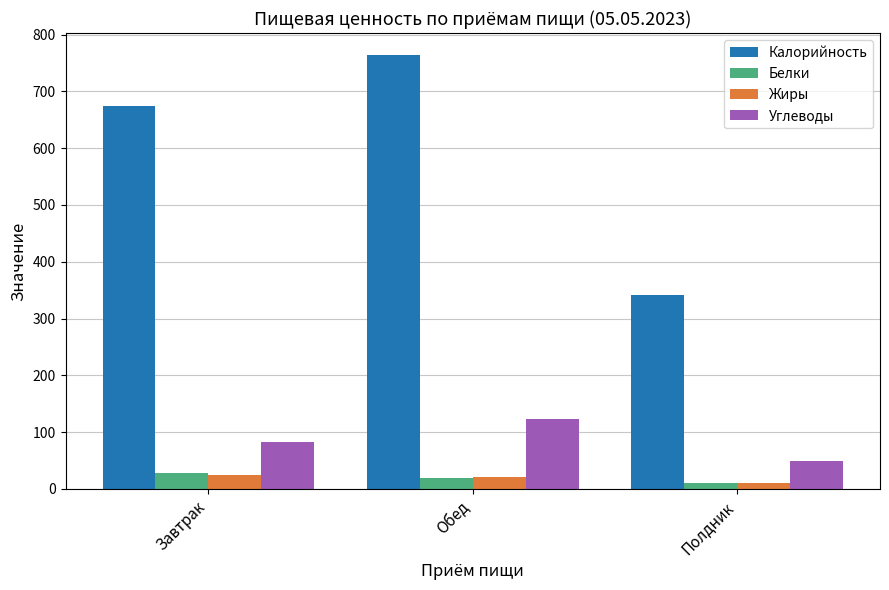

What is the smallest value displayed?

10.2